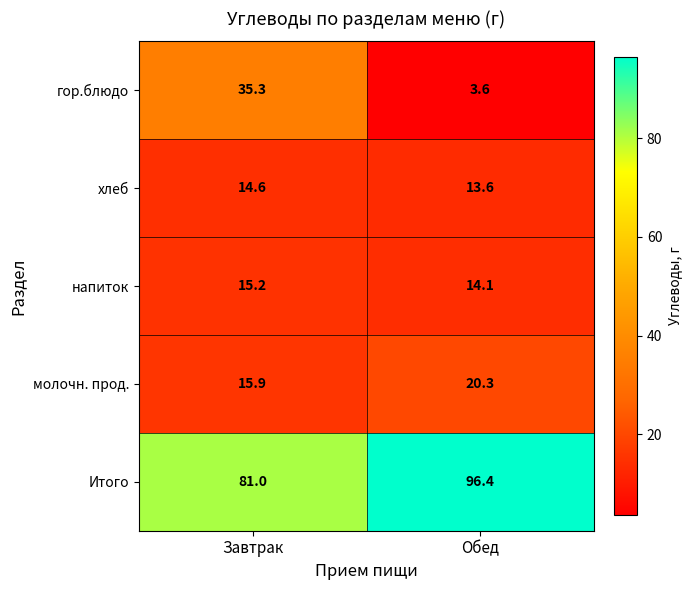

At which label does Итого first exceed 96?

Обед